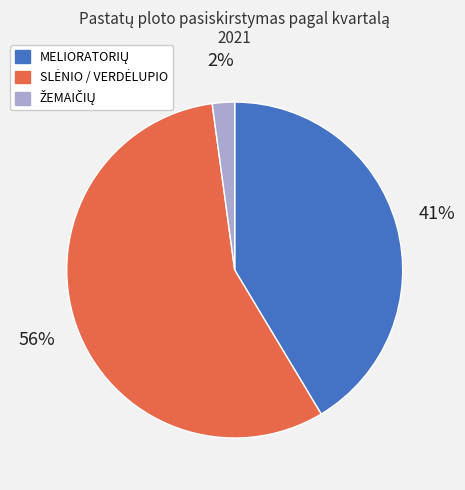

Is there any slice that represents more than half of the pie?

Yes